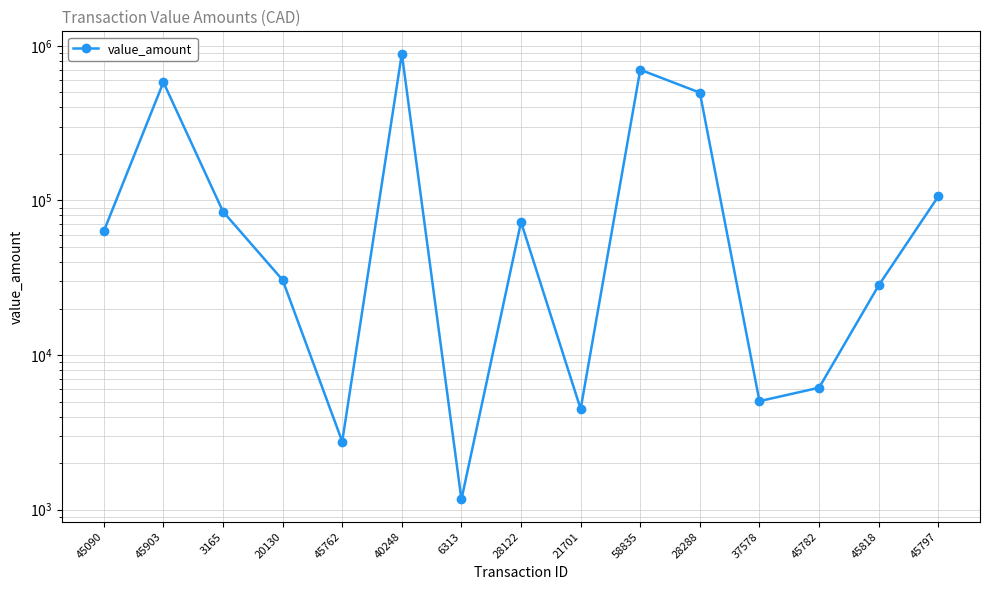

What is the label of the 1st point from the right?

45797